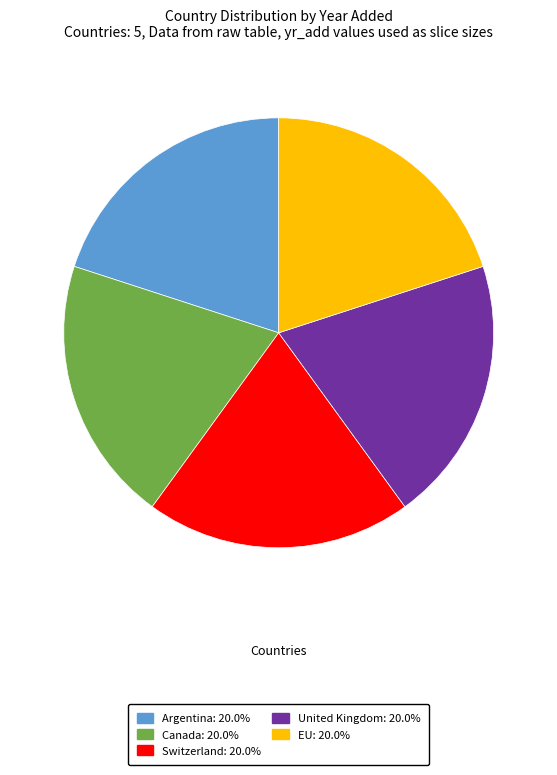

Is there any slice that represents more than half of the pie?

No